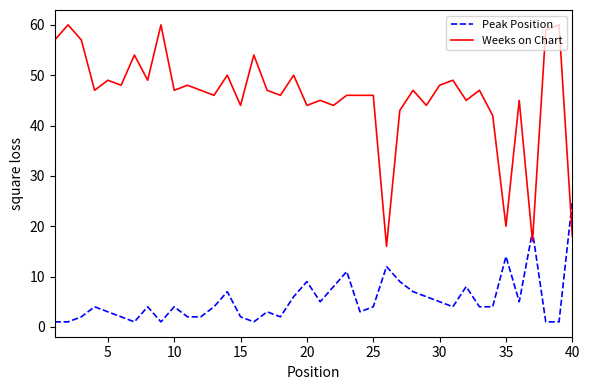

Which series has the largest total across all categories?

Weeks on Chart